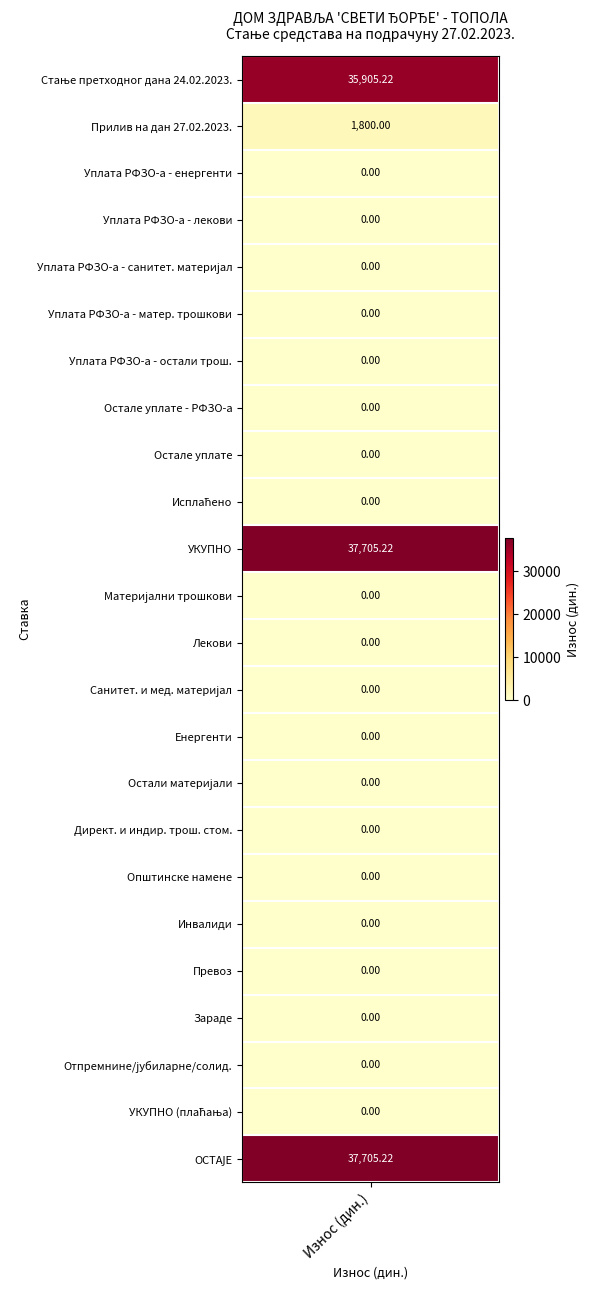

True or false: Стање претходног дана has a value of 35905.2 at 0.

True